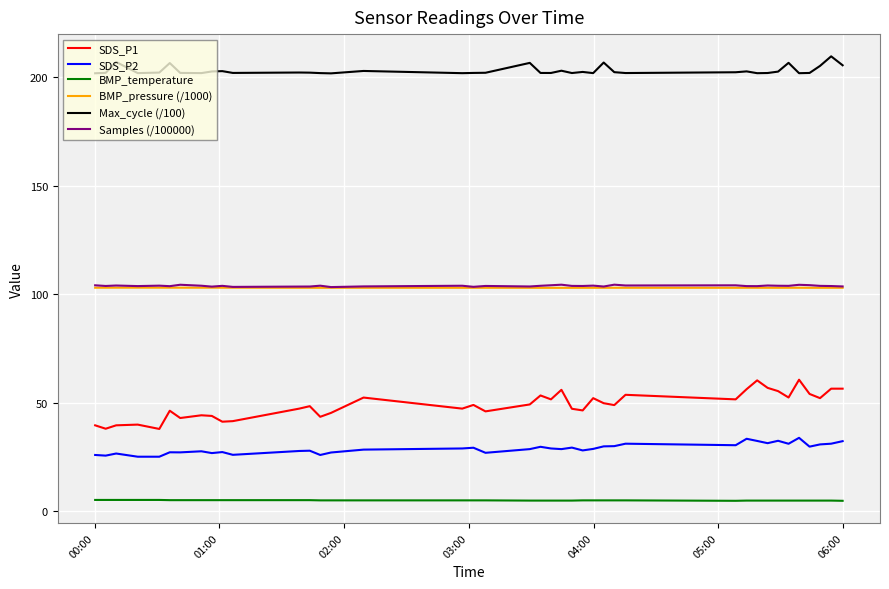

What is the difference between the maximum and second lowest values in the SDS_P2 series?

8.7